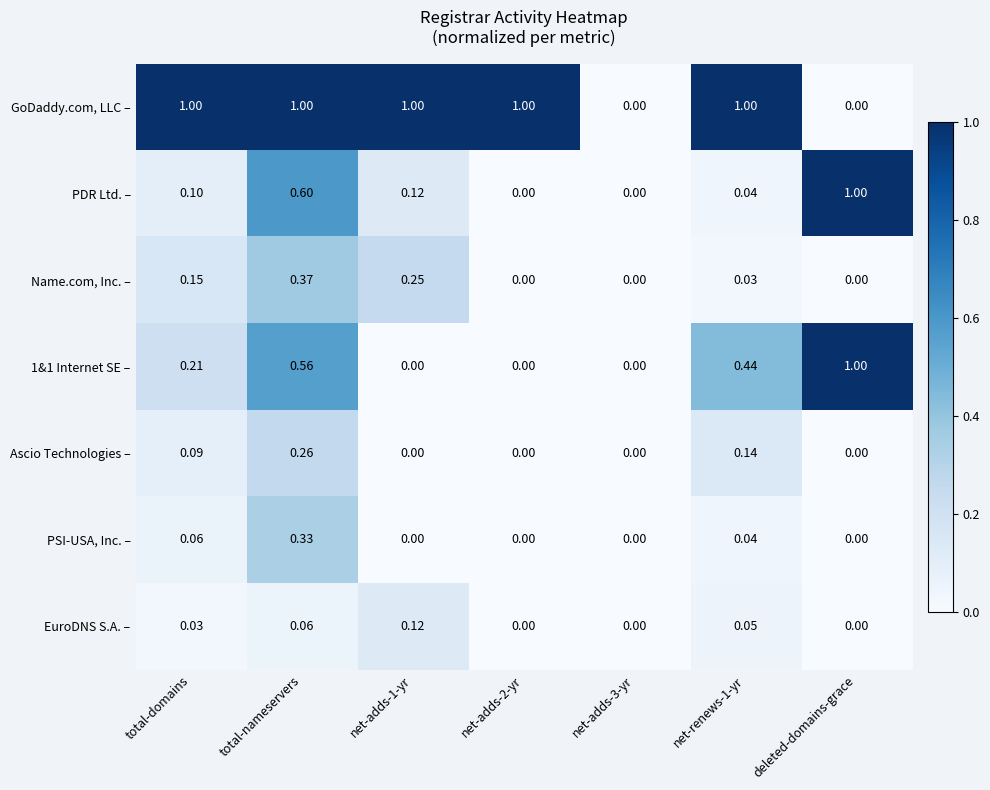

Which series has the largest total across all categories?

GoDaddy.com, LLC –